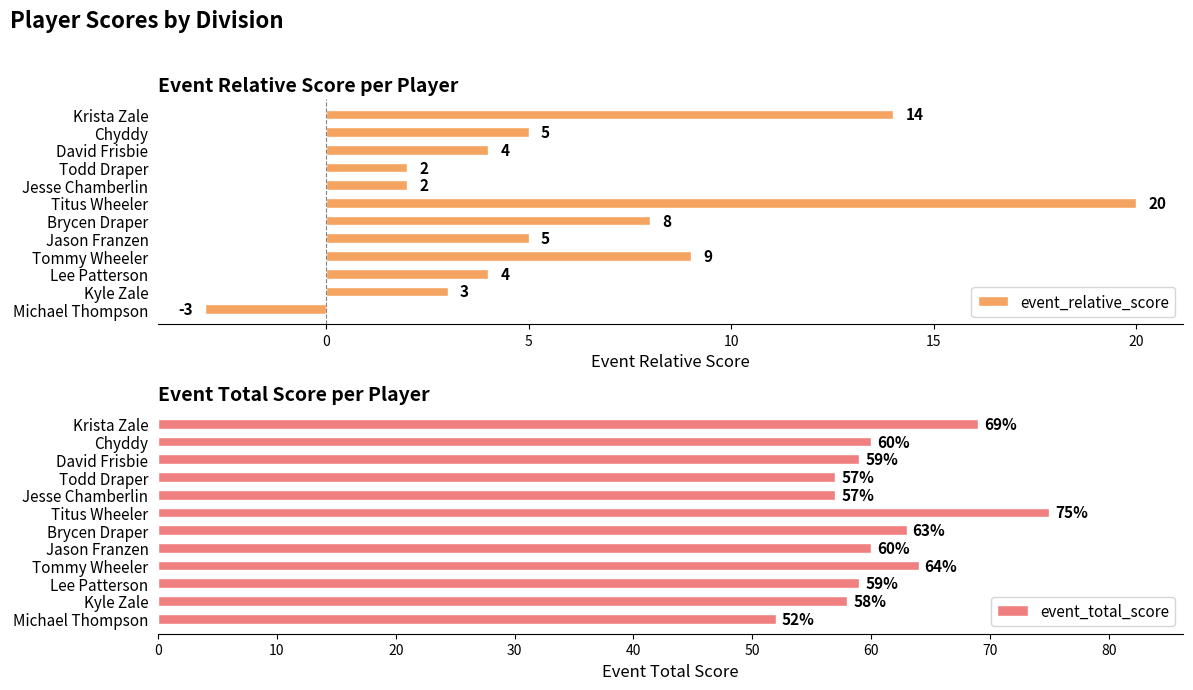

Reading left to right, extract all data points from this chart.

event_relative_score: -3	3	4	9	5	8	20	2	2	4	5	14
event_total_score: 52	58	59	64	60	63	75	57	57	59	60	69